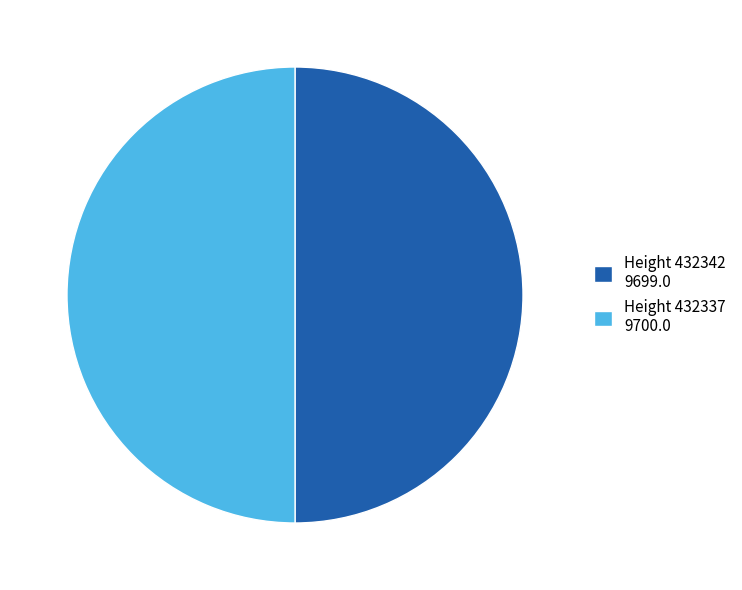

What is the ratio of the value at Height 432337 9700.0 to the value at Height 432342 9699.0?

1.0